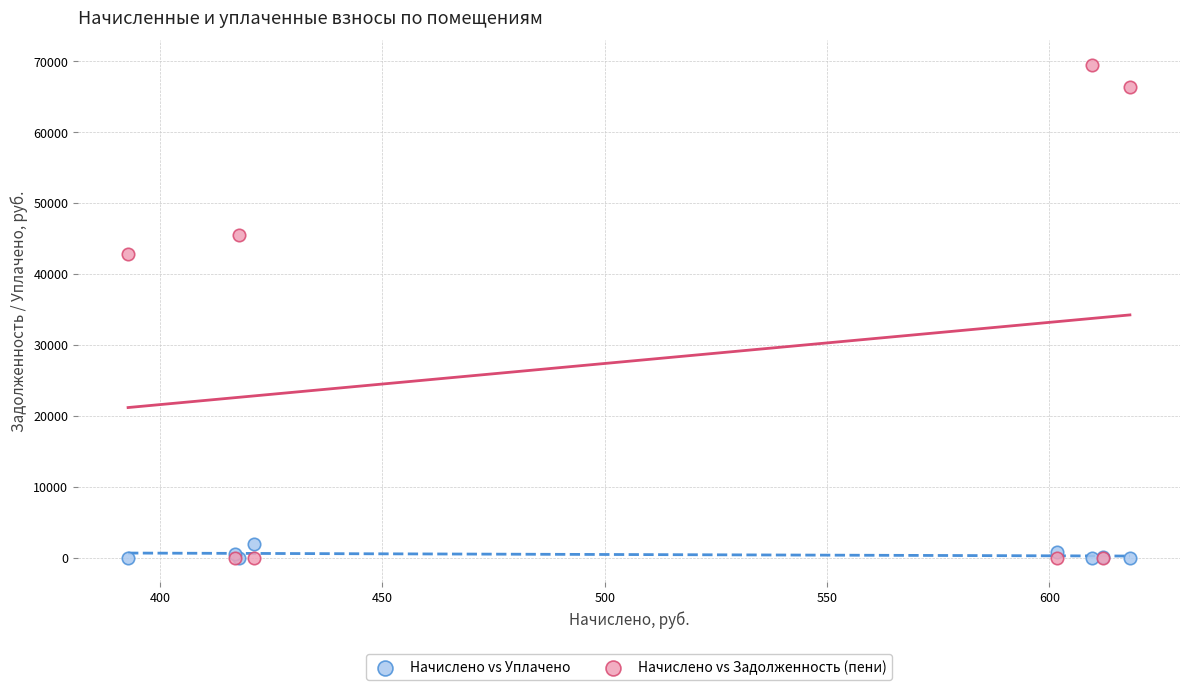

Which series has the largest Y range (max minus min)?

Начислено vs Задолженность (пени)